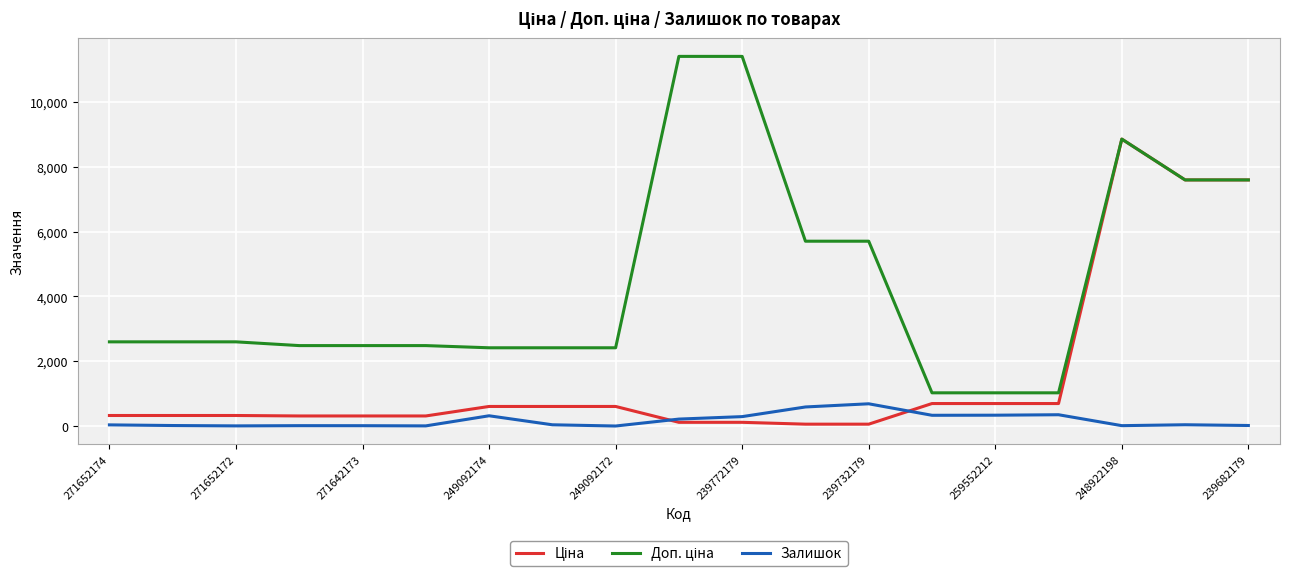

Is this an area chart (filled region under the line)?

No